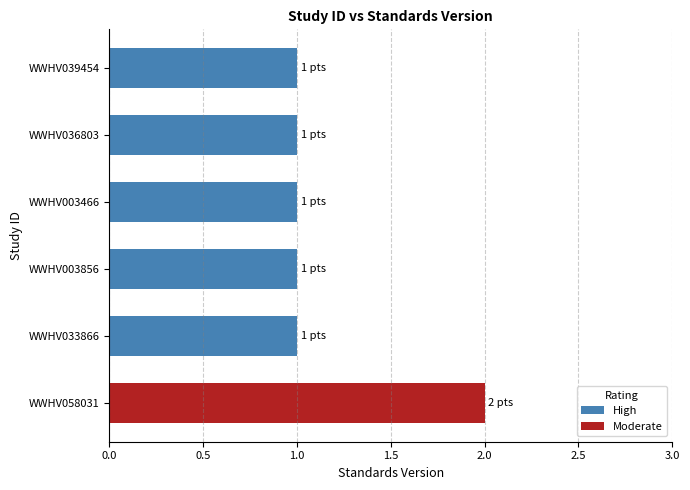

Are the bars horizontal?

Yes